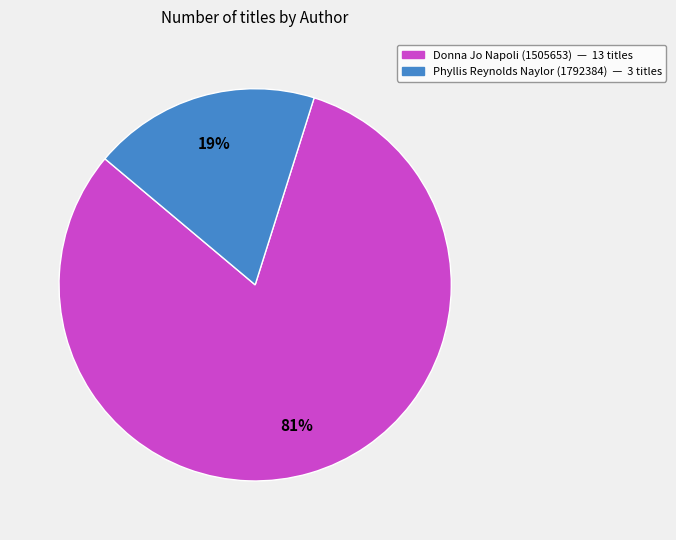

To the nearest percent, what portion does Donna Jo Napoli (1505653) represent?

81%